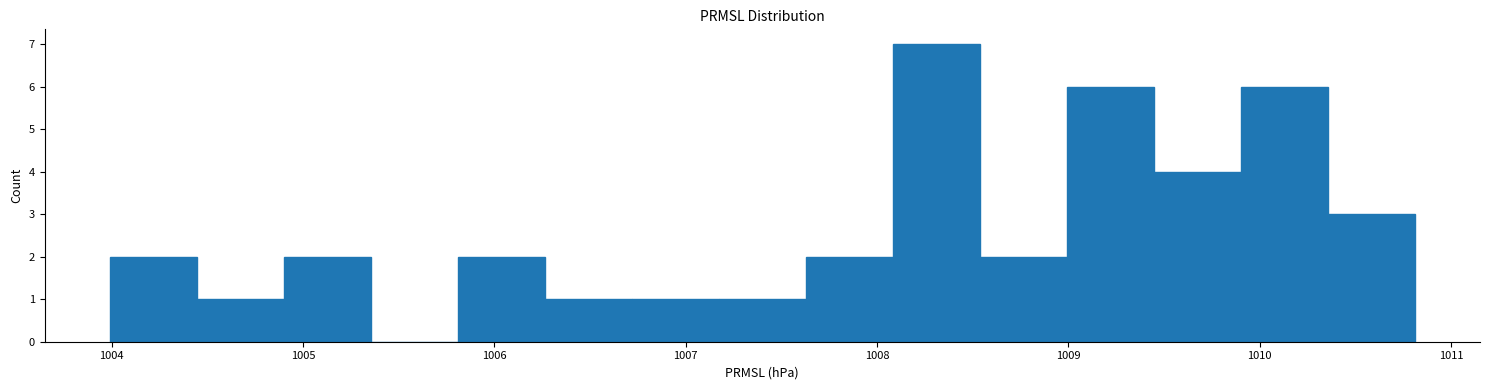

Reading left to right, transcribe this chart: for each bar, give the range it covers on the x-axis and its height. Neither the bar edges nor the heights are printed on the chart, so give them approximately, as read against the axes.

1004.0 to 1004.4: 2
1004.4 to 1004.9: 1
1004.9 to 1005.4: 2
1005.4 to 1005.8: 0
1005.8 to 1006.3: 2
1006.3 to 1006.7: 1
1006.7 to 1007.2: 1
1007.2 to 1007.6: 1
1007.6 to 1008.1: 2
1008.1 to 1008.5: 7
1008.5 to 1009.0: 2
1009.0 to 1009.4: 6
1009.4 to 1009.9: 4
1009.9 to 1010.4: 6
1010.4 to 1010.8: 3